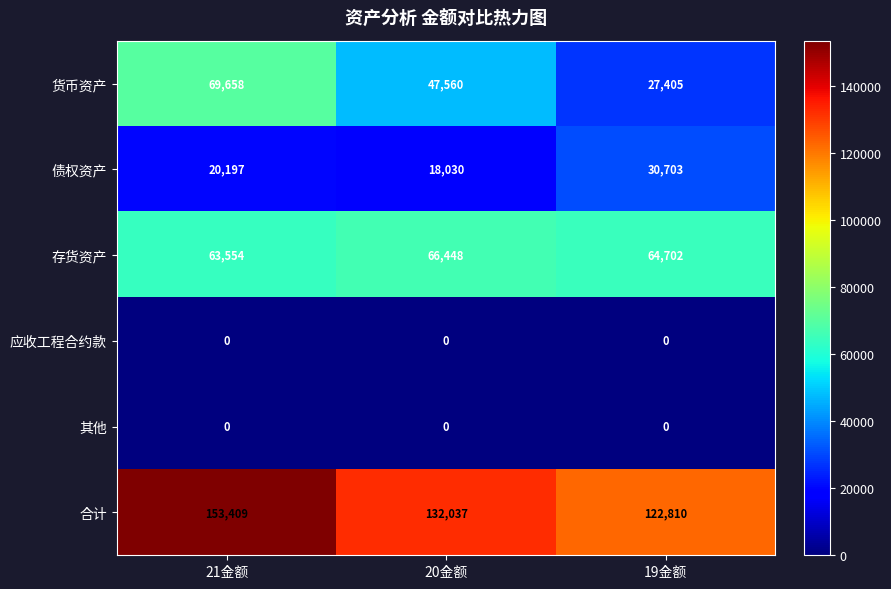

Rank the categories by 存货资产 value from lowest to highest.

21金额, 19金额, 20金额